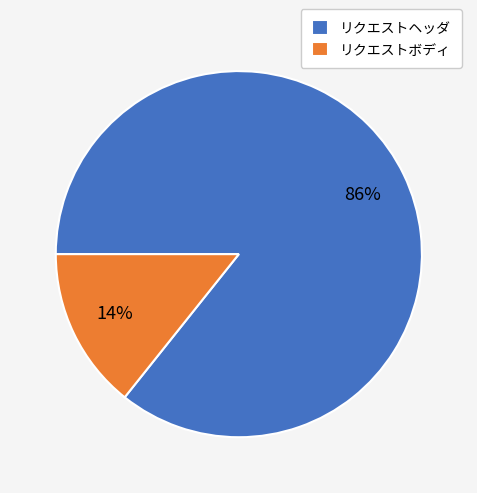

Does any single category account for the majority?

Yes